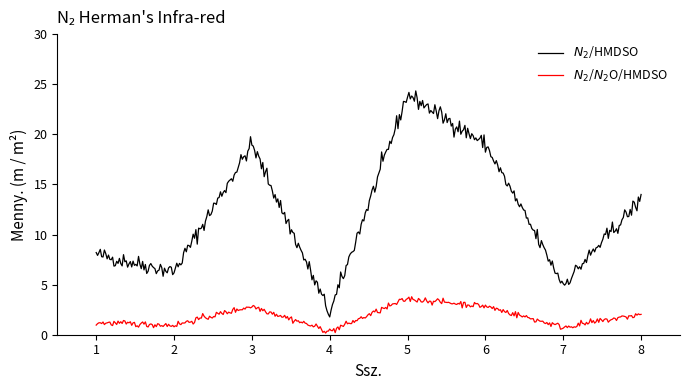

How many distinct data groups are displayed?

2